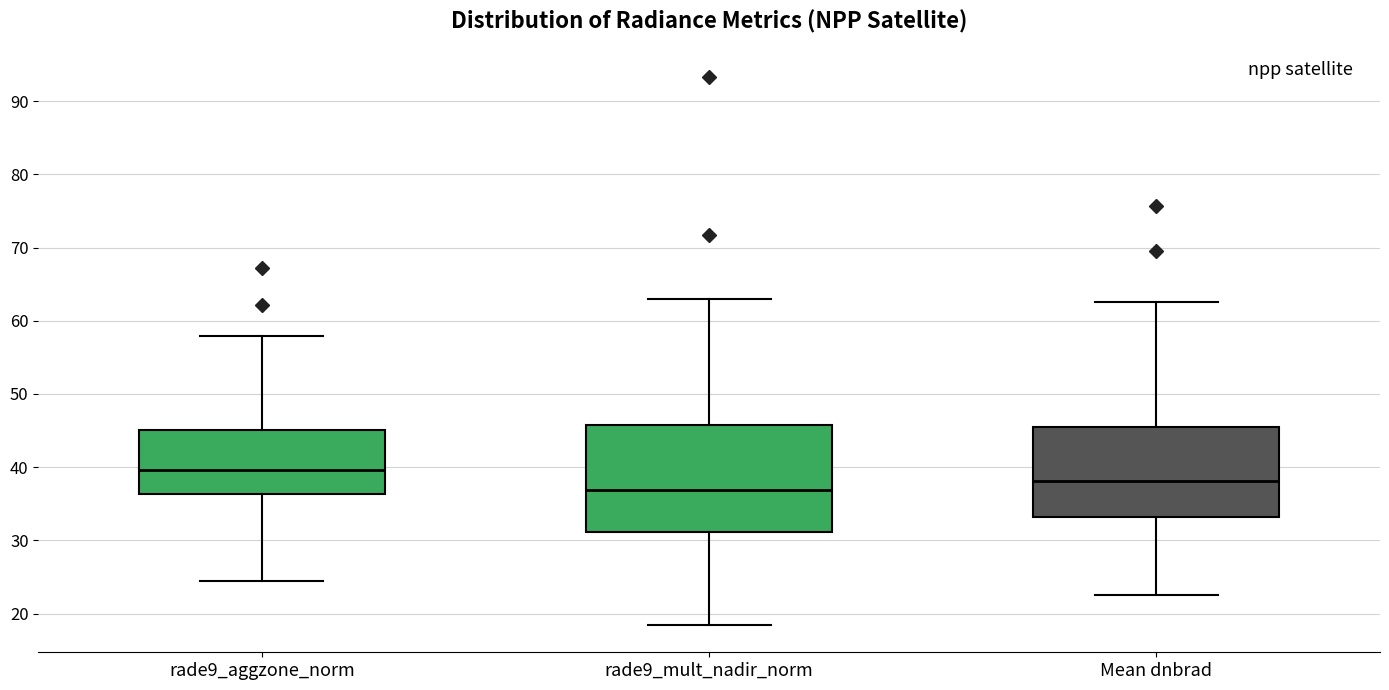

Comparing the boxes themselves (not the whiskers), which one is the tallest?

rade9_mult_nadir_norm